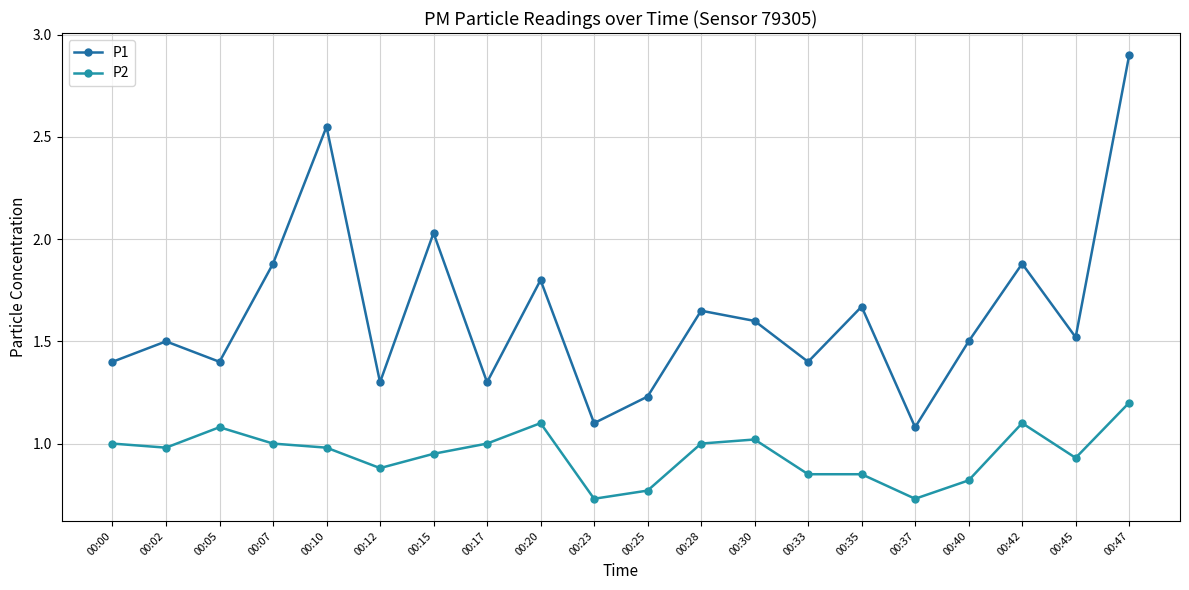

True or false: P1 and P2 intersect in this chart.

False